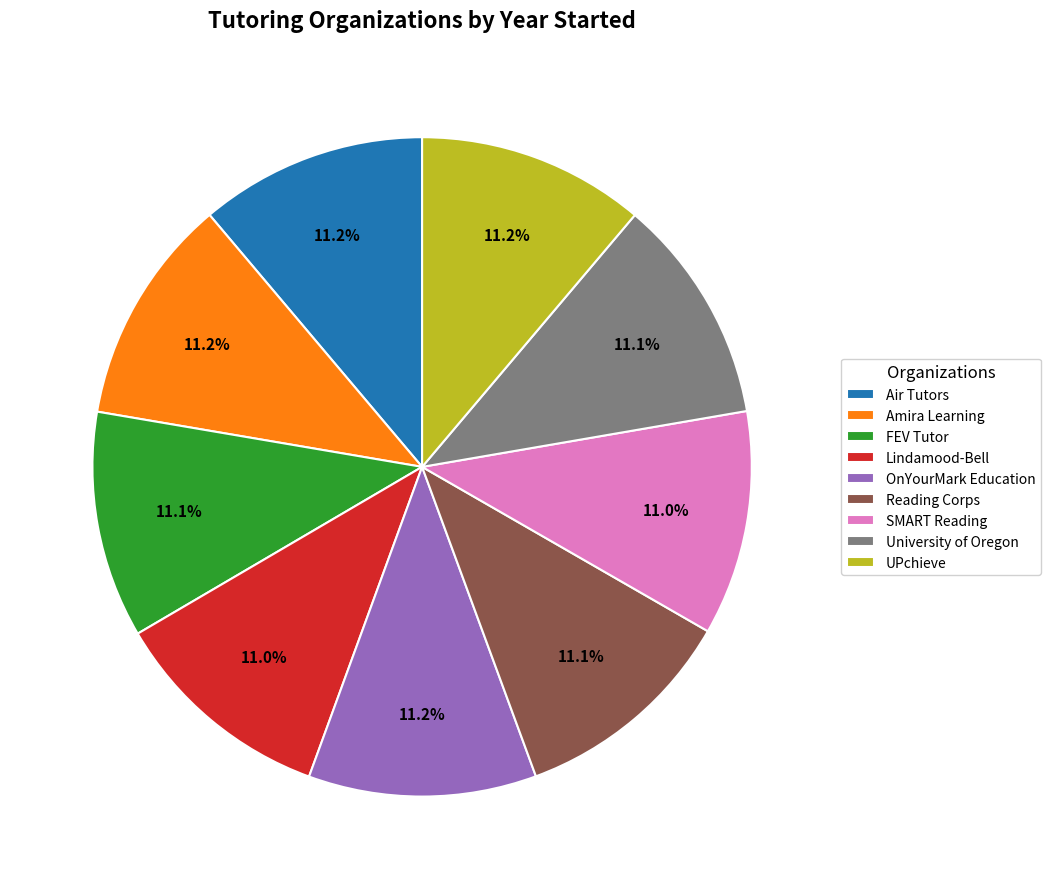

What is the ratio of the value at Amira Learning to the value at SMART Reading?

1.0